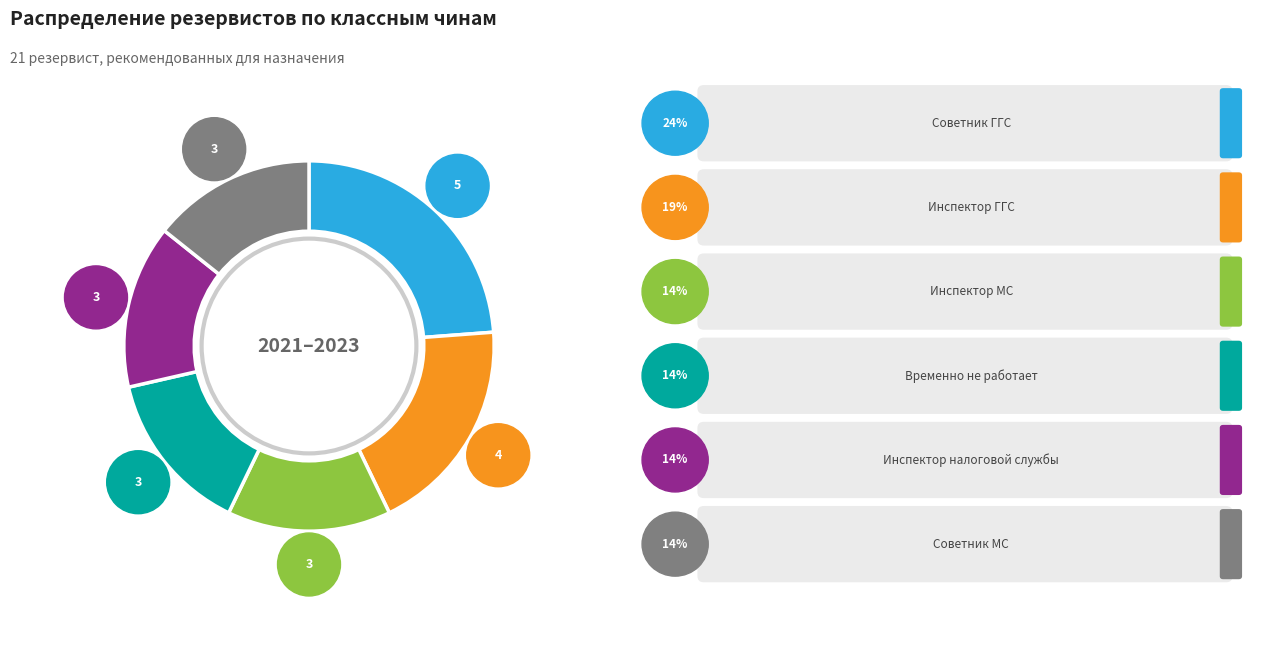

Is it true that Советник МС is 21% of the pie?

False